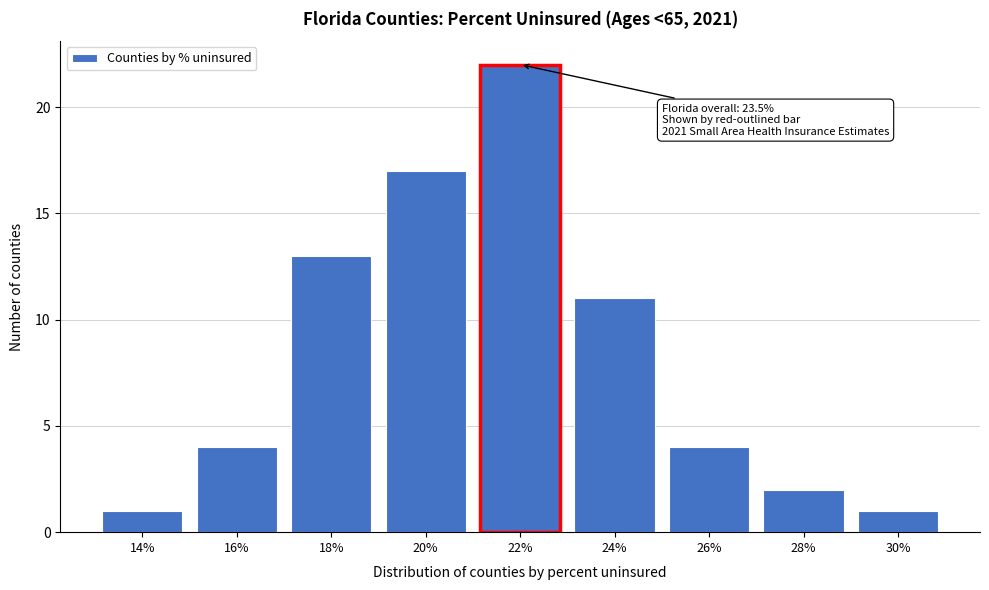

Reading left to right, extract all data points from this chart.

14%=1	16%=4	18%=13	20%=17	22%=22	24%=11	26%=4	28%=2	30%=1